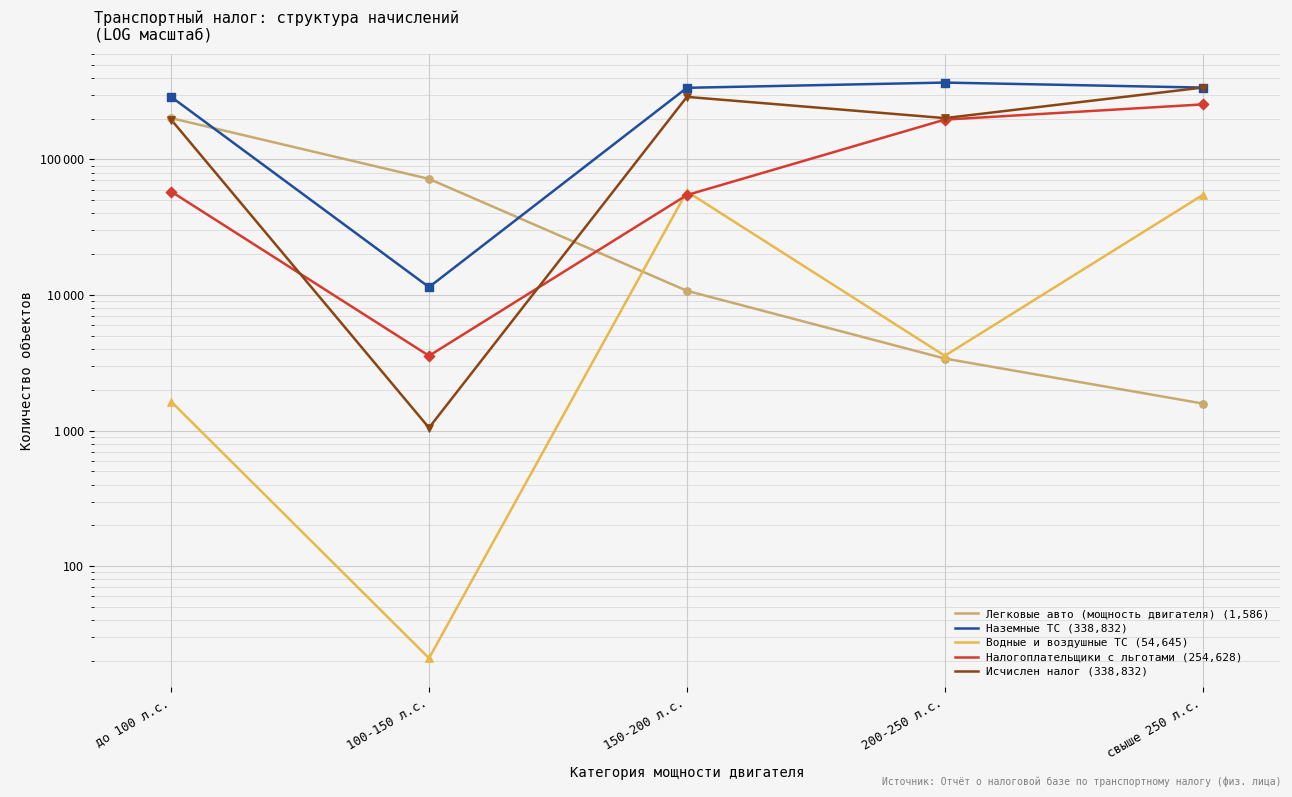

Which series contains the highest Y value?

Наземные ТС